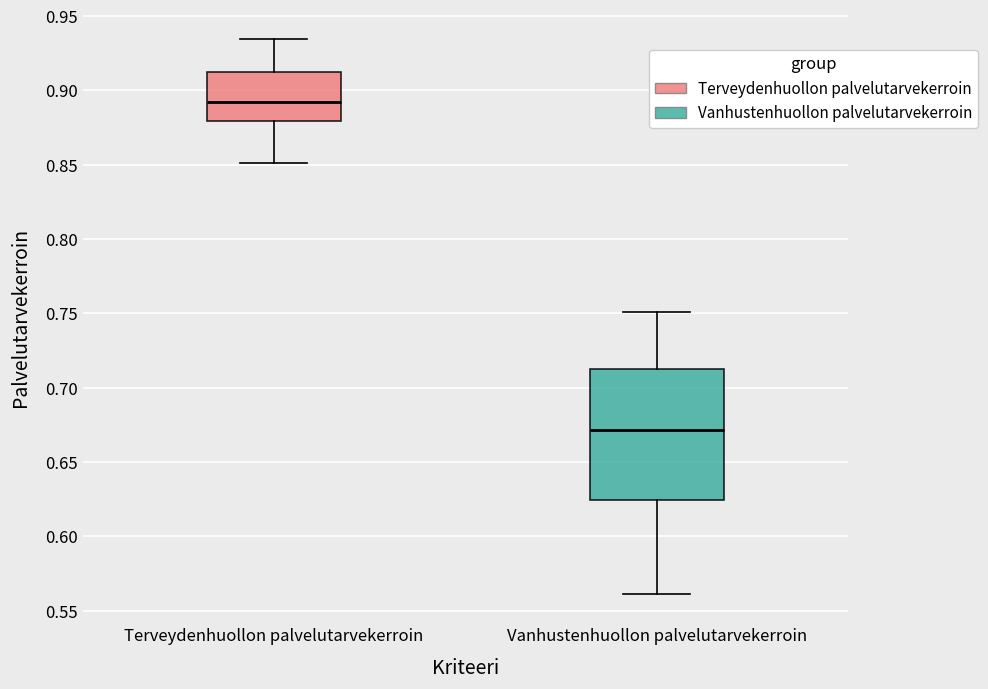

Where does the upper whisker of the box for Vanhustenhuollon palvelutarvekerroin end on the y-axis? The values are not printed on the chart, so give them approximately, as read against the axis.

0.750